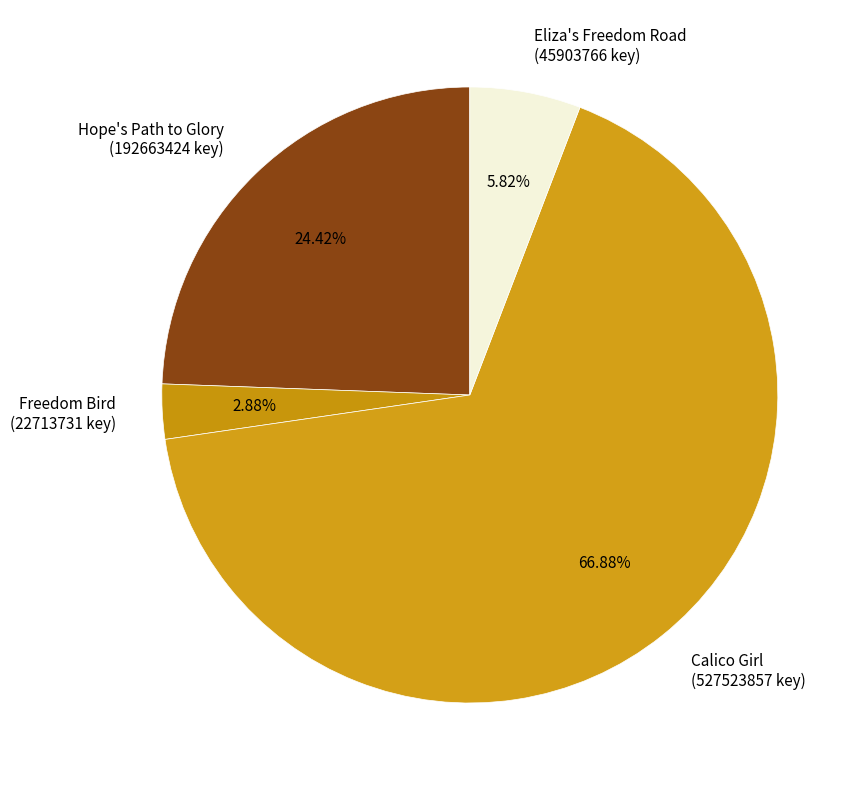

Is it true that Hope's Path to Glory is 18% of the pie?

False